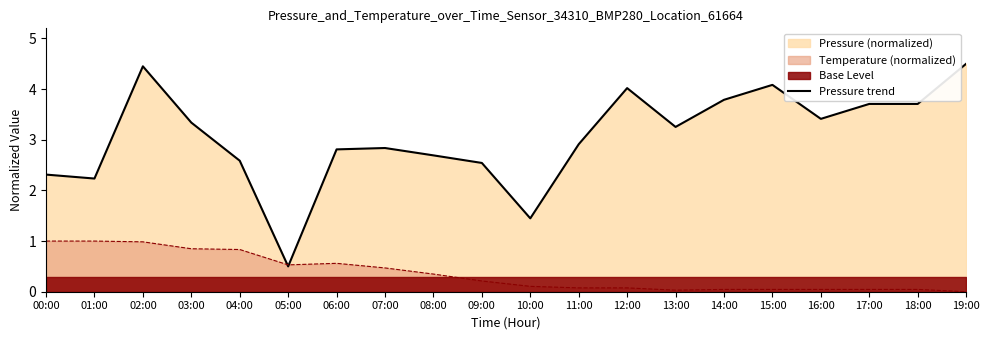

What is the sum of all values?

61.1